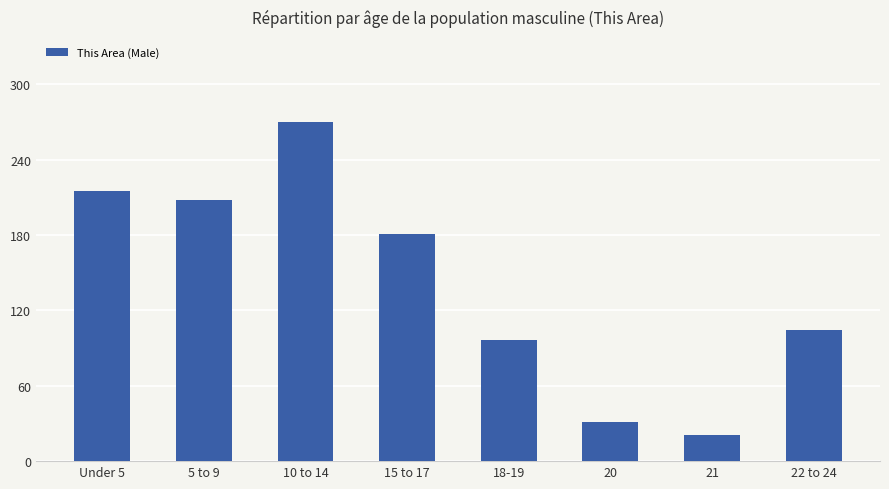

Rank the categories by value from highest to lowest.

10 to 14, Under 5, 5 to 9, 15 to 17, 22 to 24, 18-19, 20, 21